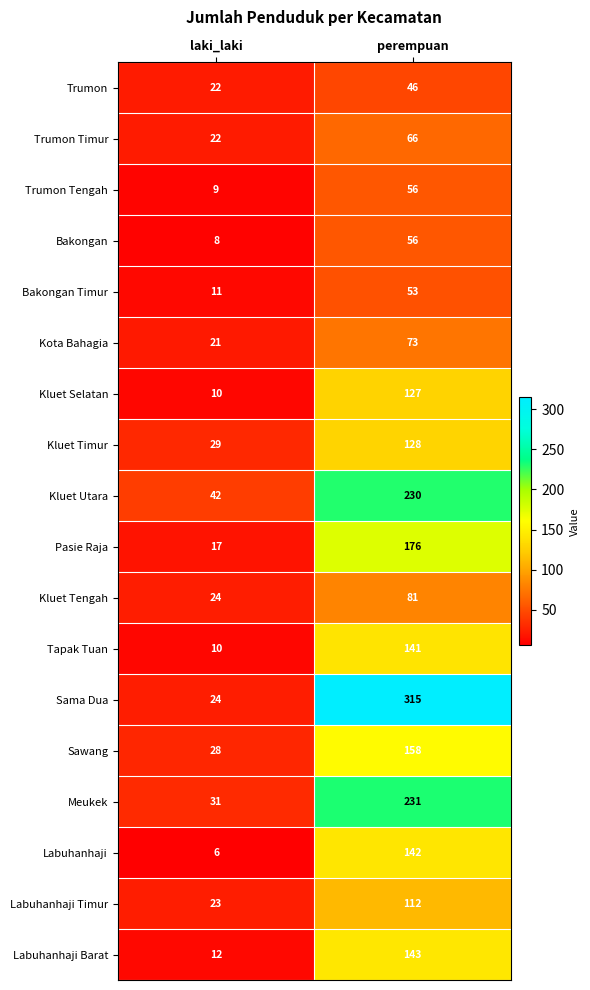

What is the greatest value displayed?

315